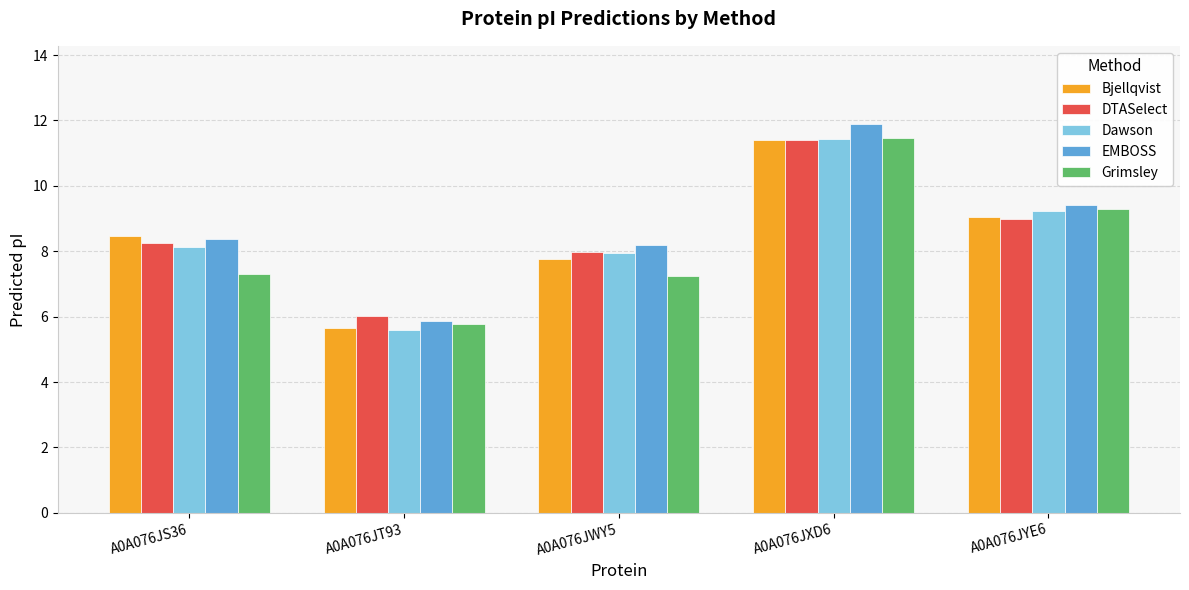

Is the value of Grimsley at A0A076JS36 greater than the value of EMBOSS at A0A076JS36?

No